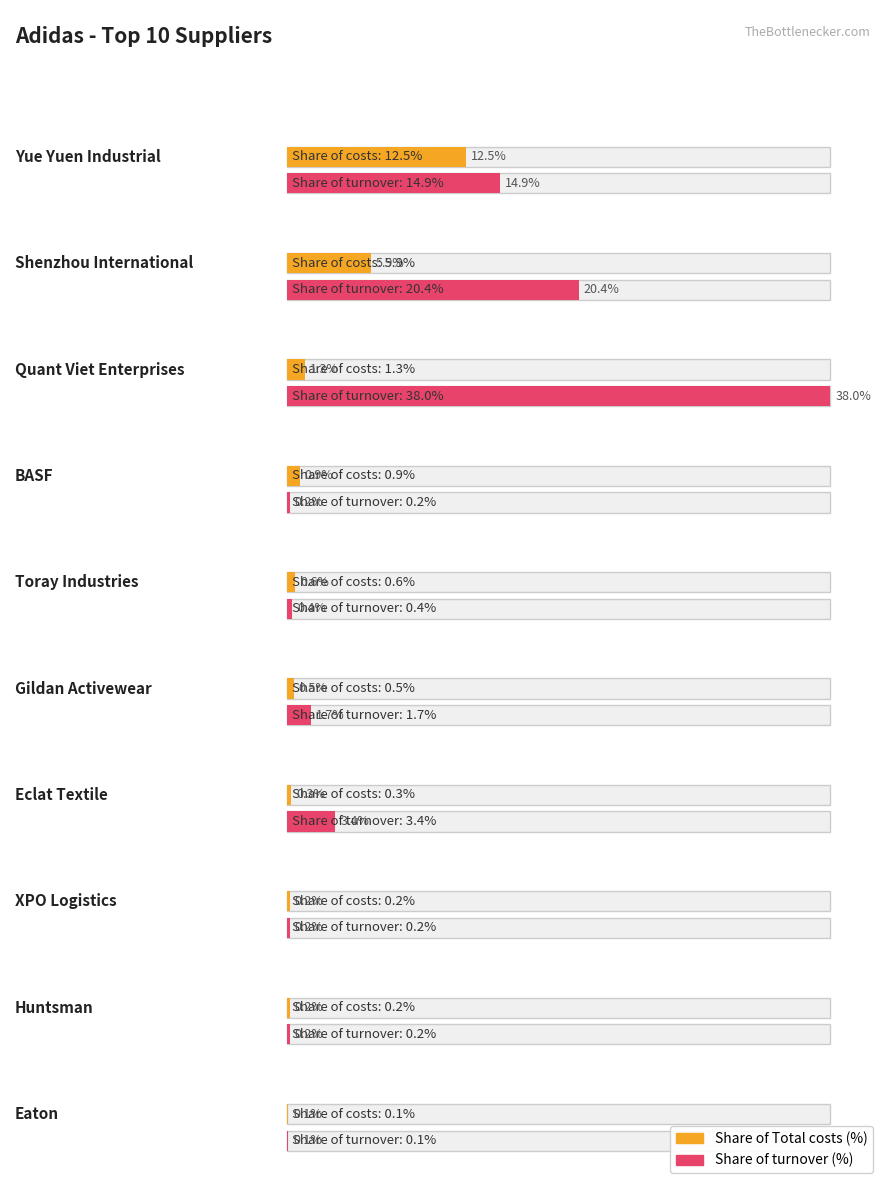

Does the chart contain any negative values?

No